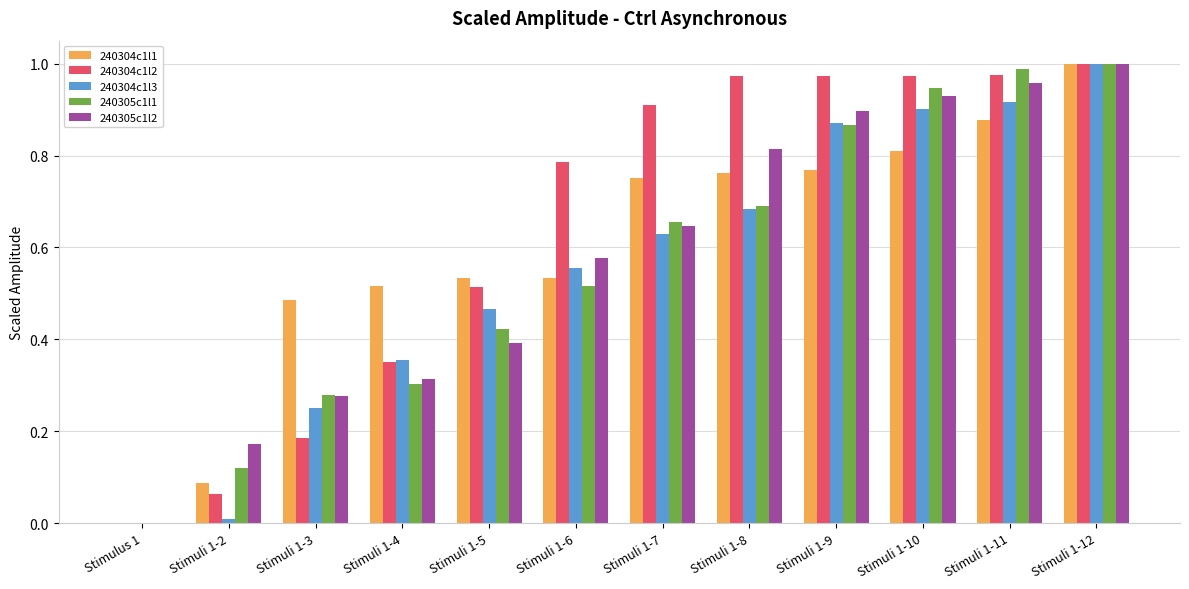

Which category has the highest value in the 240305c1l1 series?

Stimuli 1-12